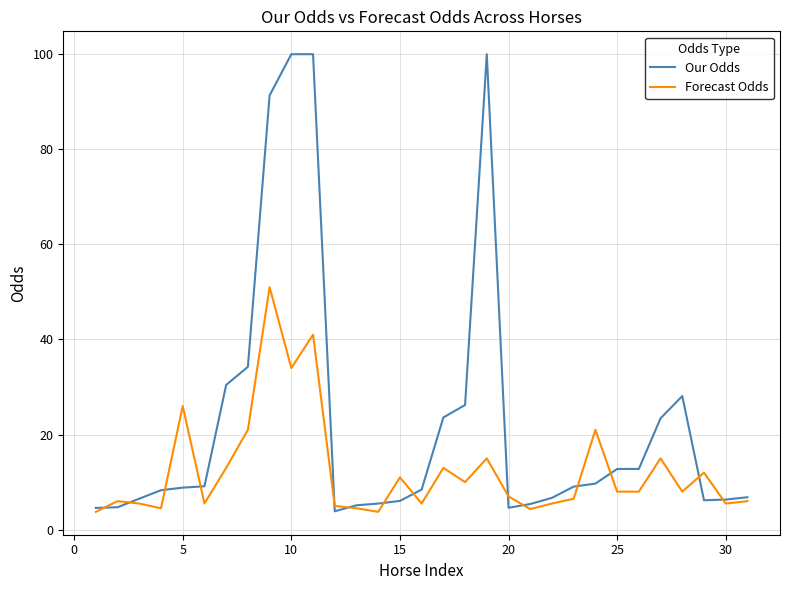

Rank the series by their maximum value, from lowest to highest.

Forecast Odds, Our Odds